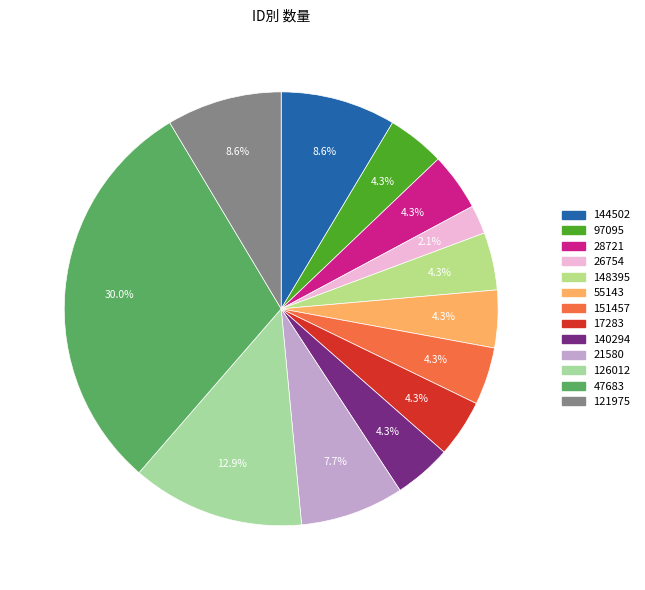

Which has a higher value, 26754 or 28721?

28721